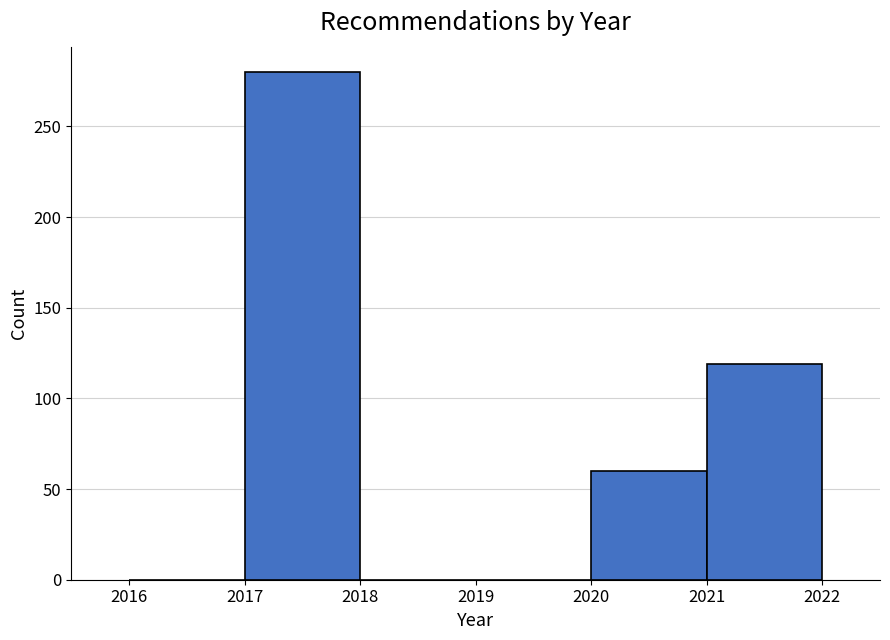

Reading left to right, list every bar in this chart as the range it spans on the x-axis followed by its height. The values are not printed on the chart, so give them approximately, as read against the axis.

2016 to 2017: 0
2017 to 2018: 280
2018 to 2019: 0
2019 to 2020: 0
2020 to 2021: 60
2021 to 2022: 120